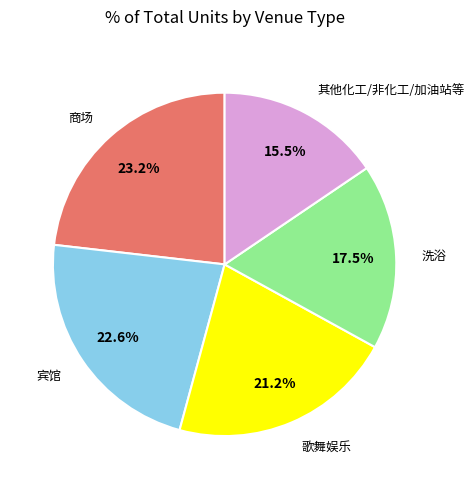

How many slices are in this pie chart?

5